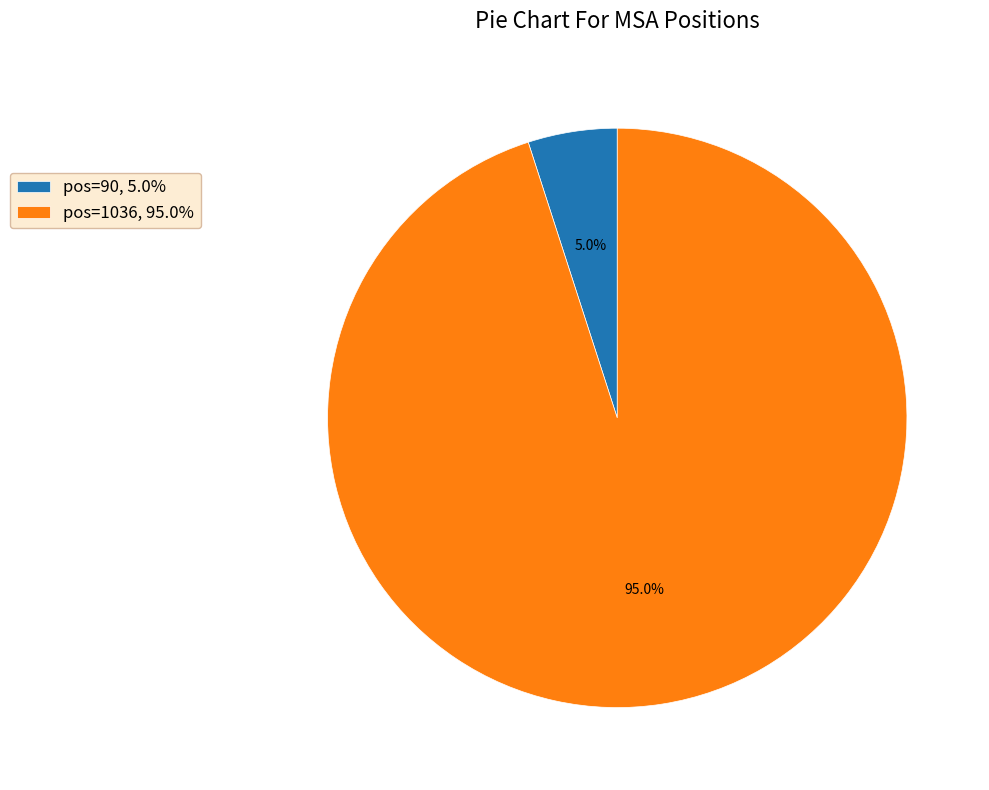

True or false: pos=90 accounts for 5% of the total.

True